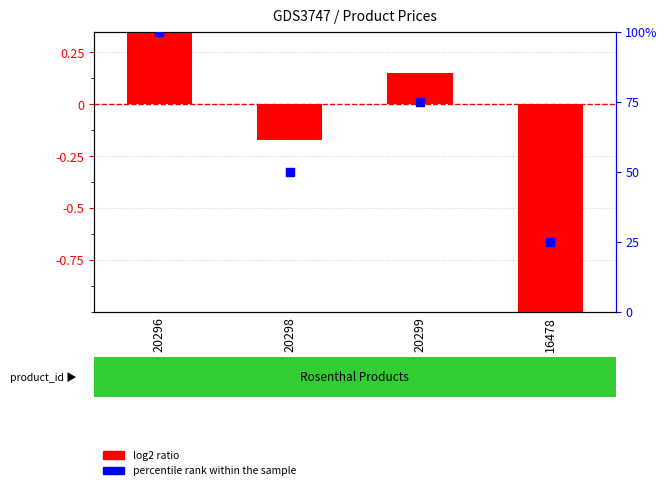

Which series reaches the minimum Y coordinate?

log2 ratio